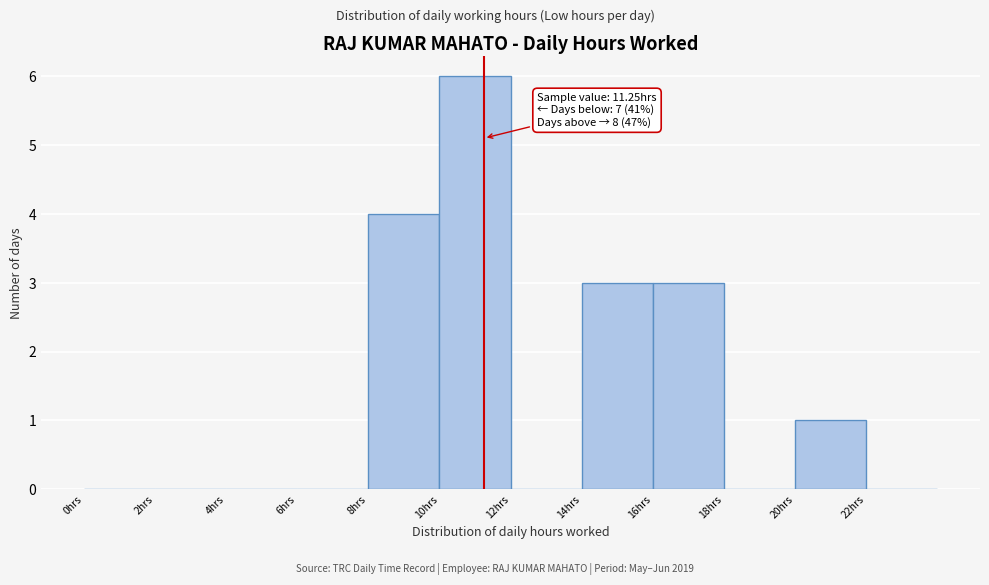

Over which range of the x-axis is the bar tallest?

10 to 12